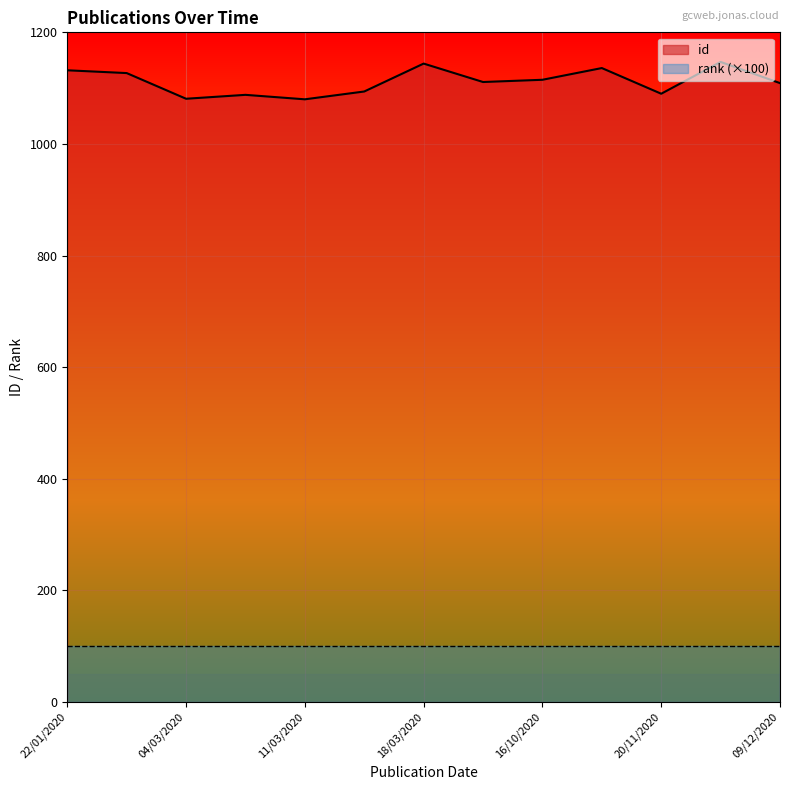

What is the label of the 10th point from the left?

04/03/2020